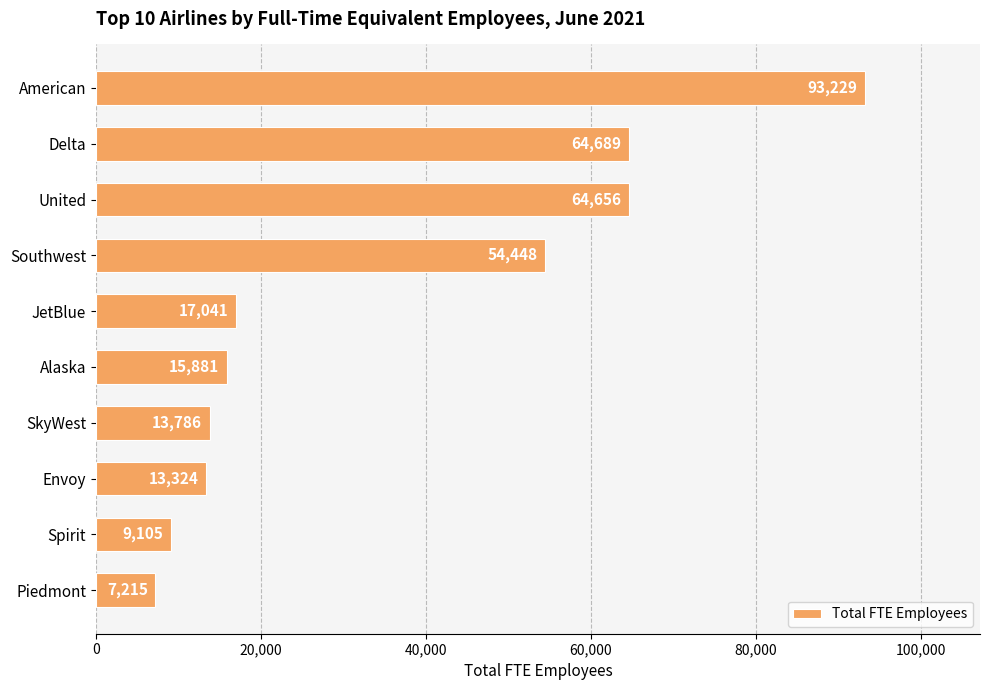

Reading top to bottom, list all the values displayed in this chart.

93229	64689	64656	54448	17041	15881	13786	13324	9105	7215